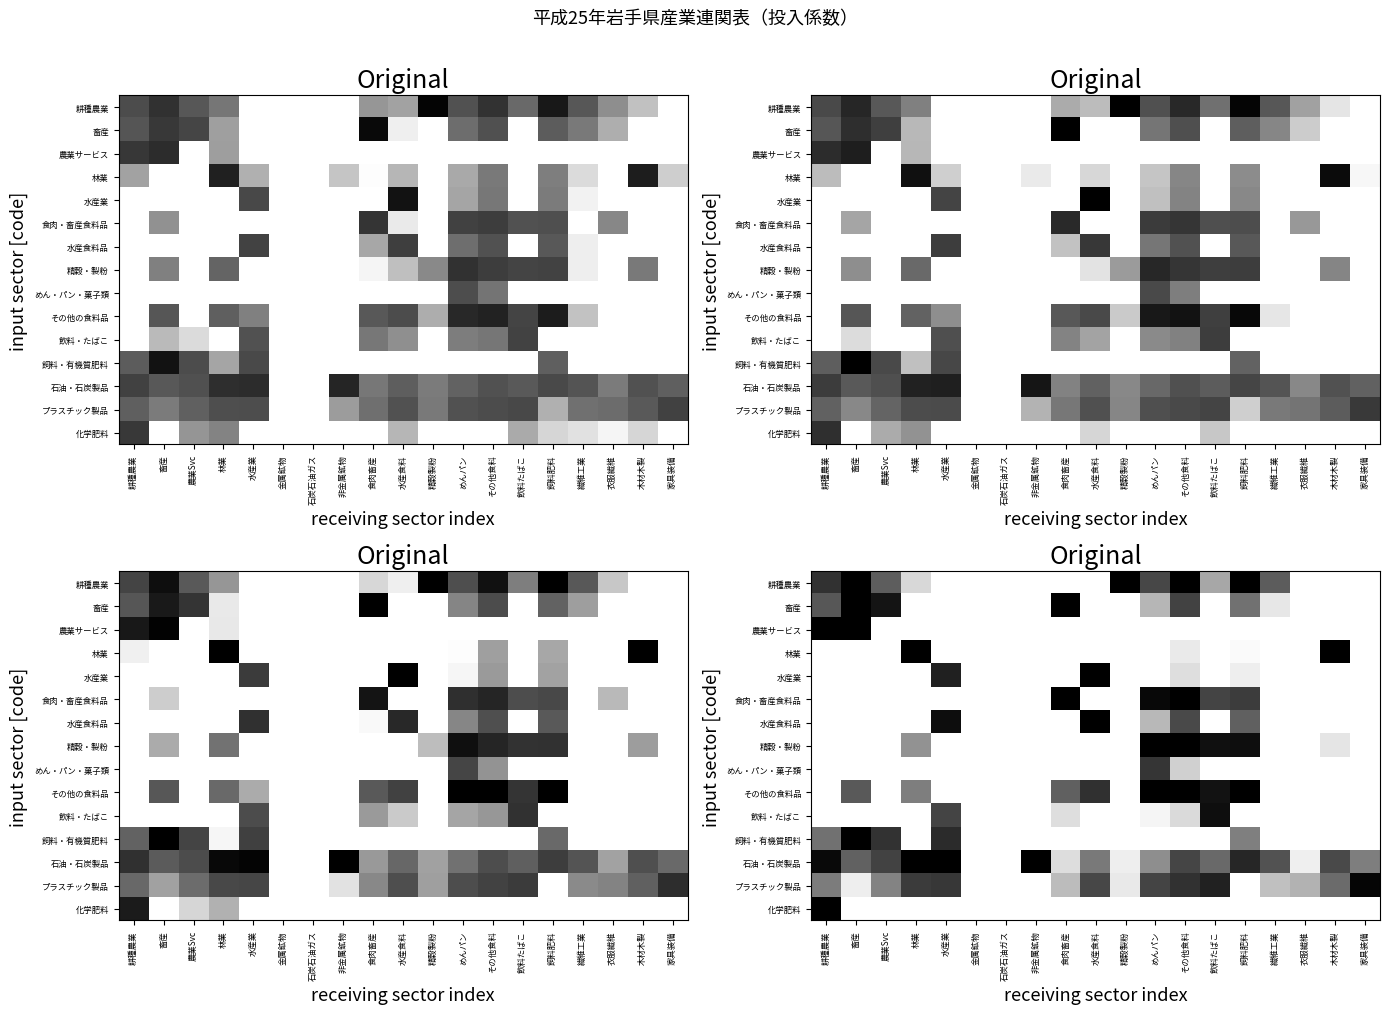

Which series has the largest range (max minus min)?

耕種農業